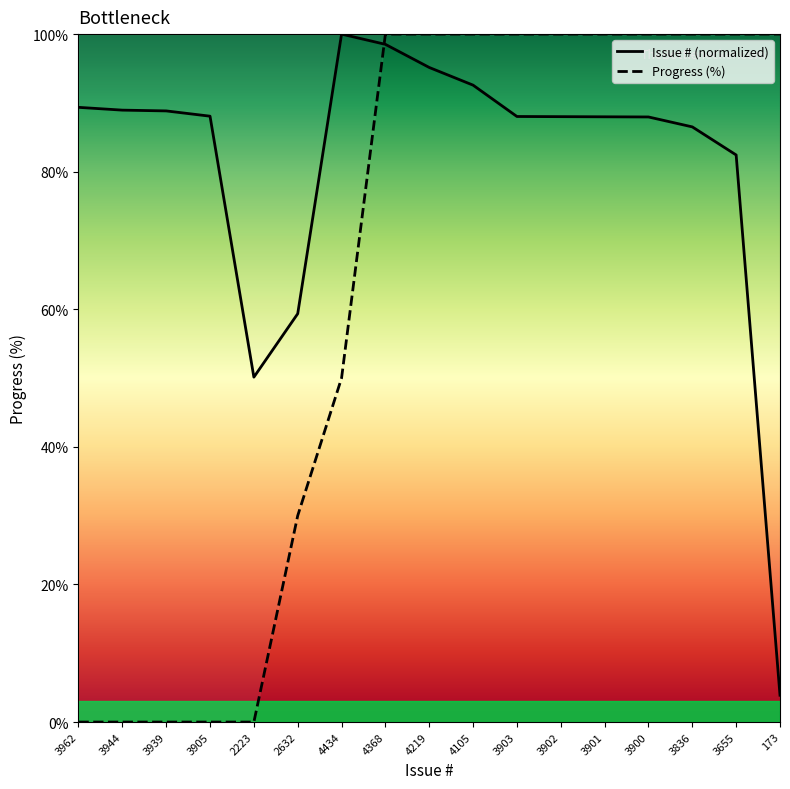

True or false: progress and # intersect in this chart.

True